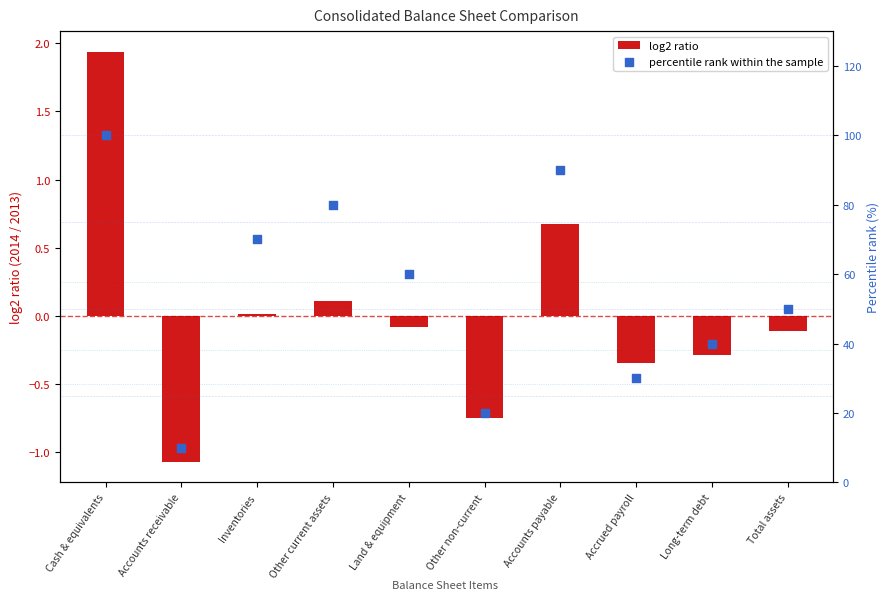

At which category is the sum across all series the highest?

Cash & equivalents